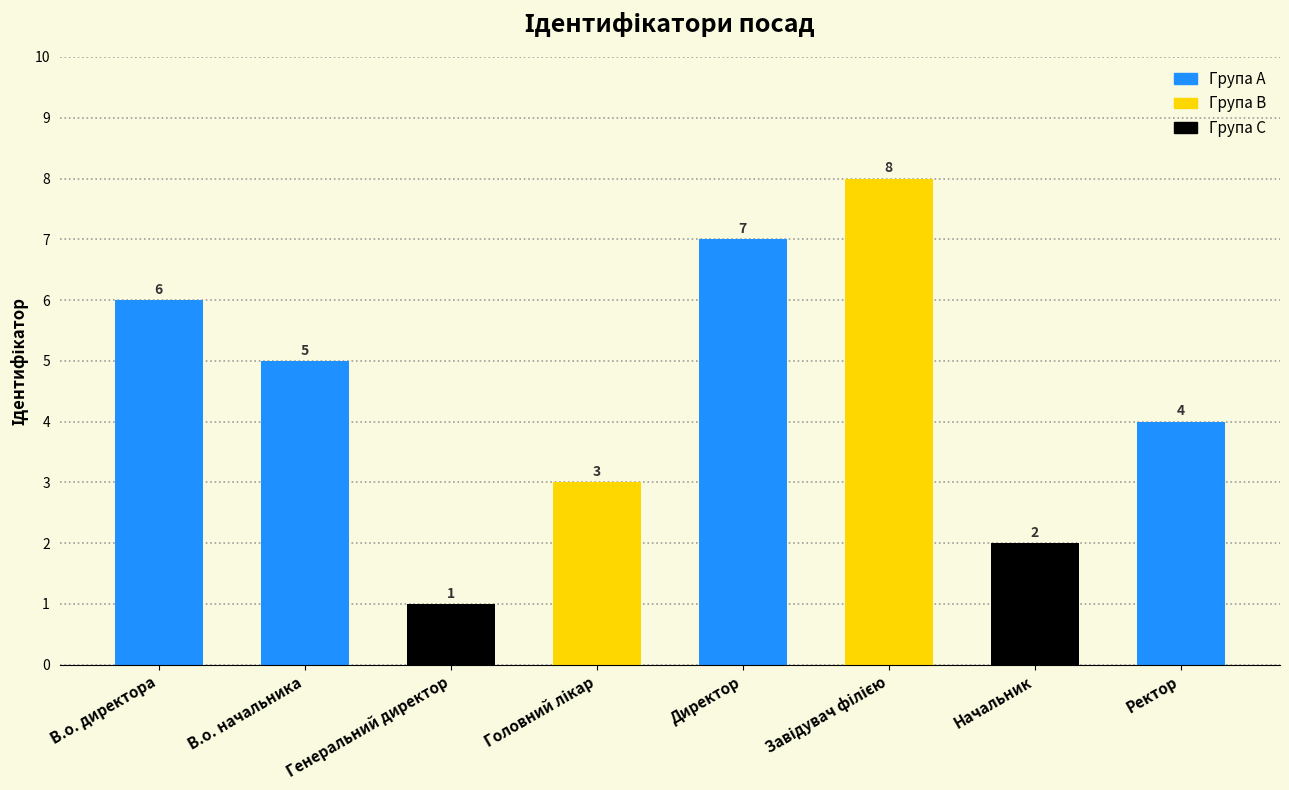

Count the number of categories in the chart.

8